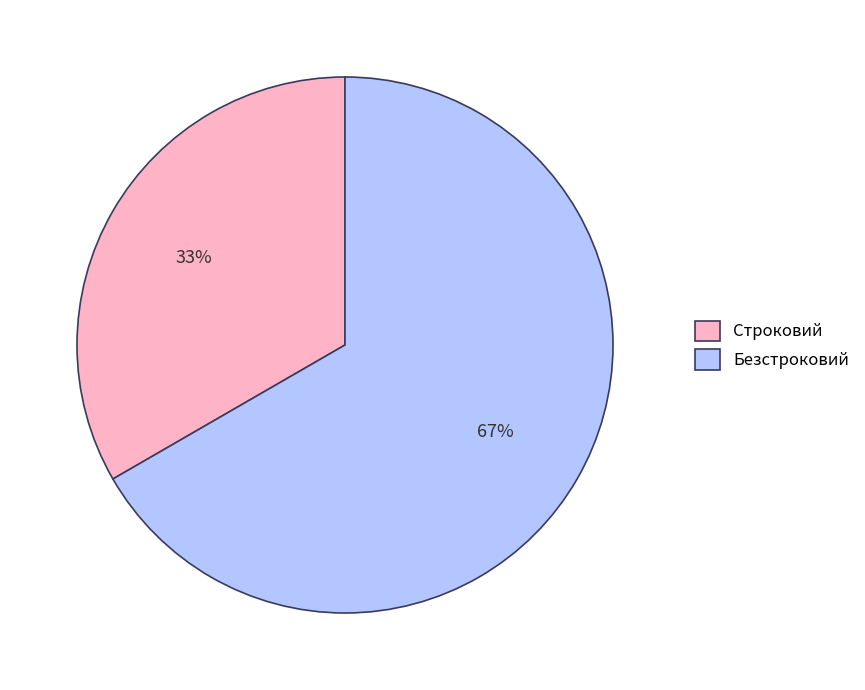

How many segments does this pie chart have?

2